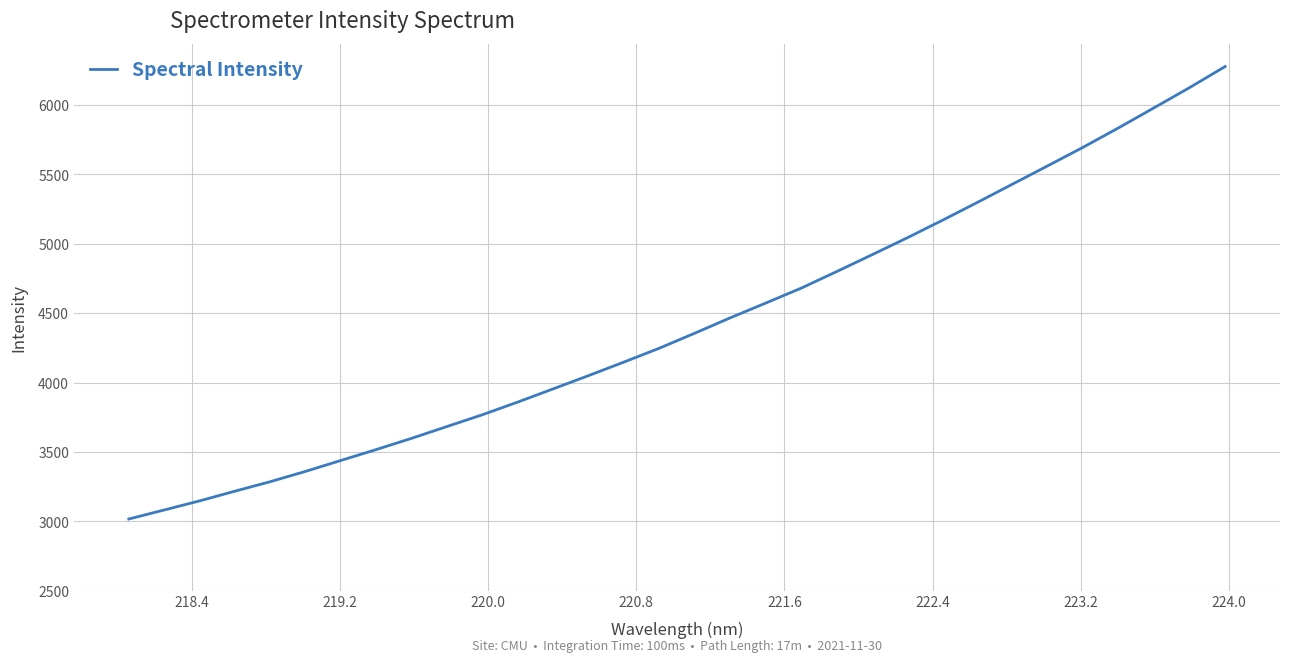

What is the average value?

4425.6